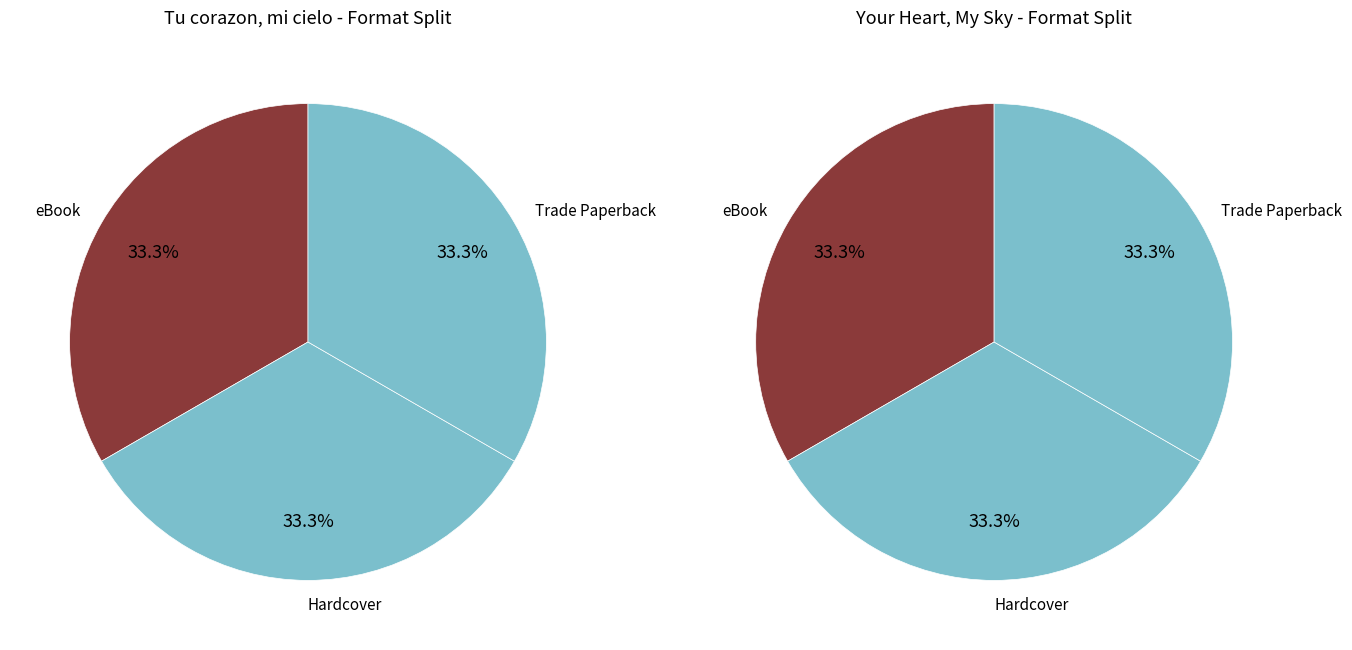

To the nearest percent, what is the combined percentage of eBook and Trade Paperback?

67%